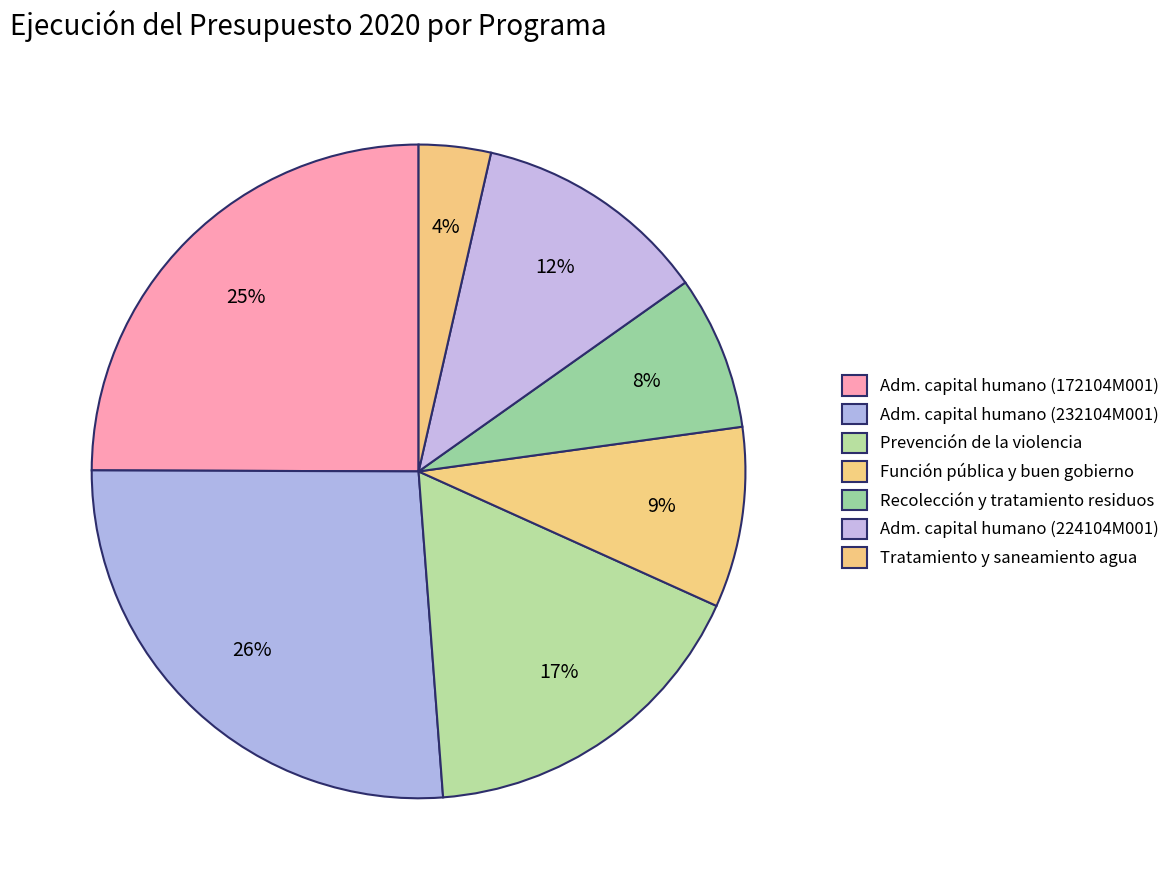

Is there a majority slice in this chart?

No